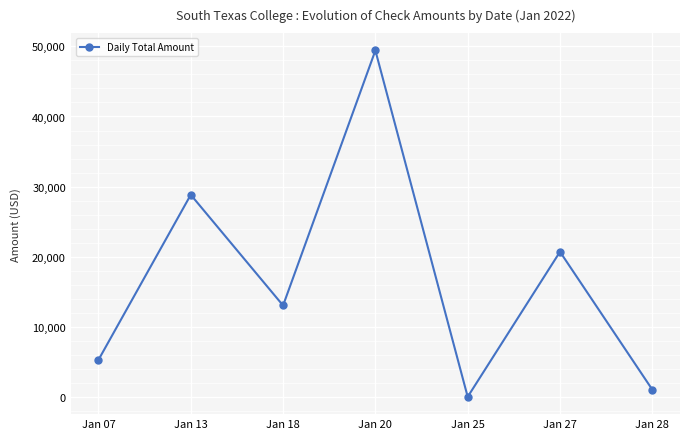

How many values are below 13070?

3